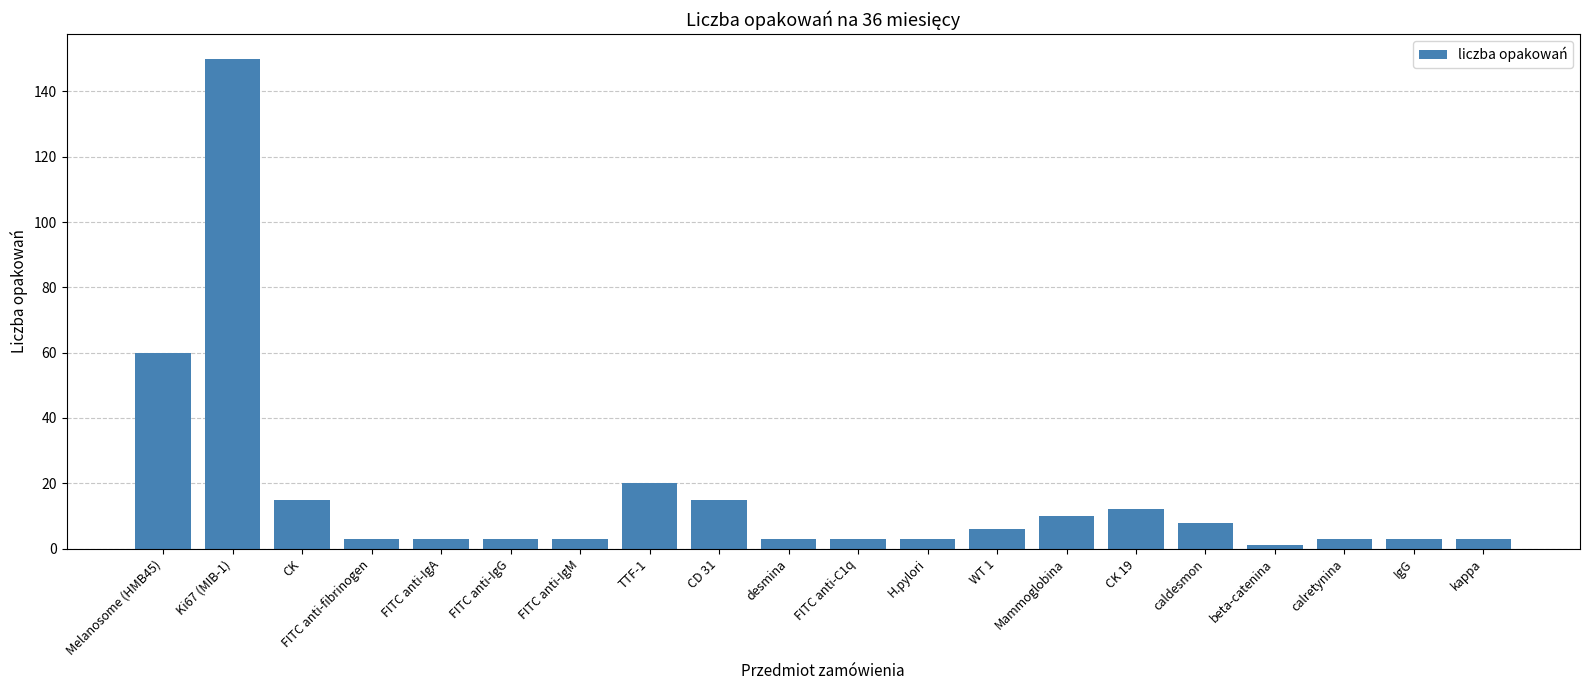

What is the difference between the second highest and minimum values?

59